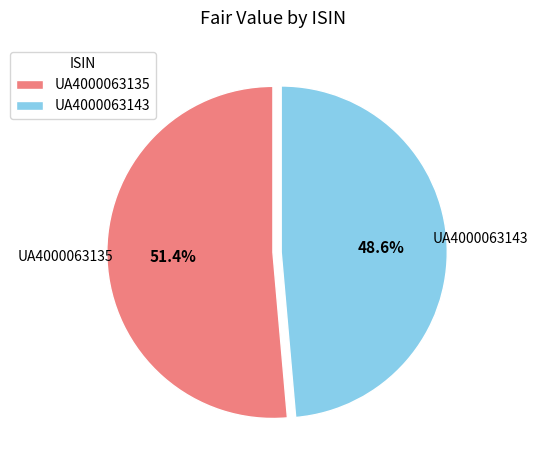

Combined, what portion of the pie is UA4000063143 and UA4000063135?

100.0%